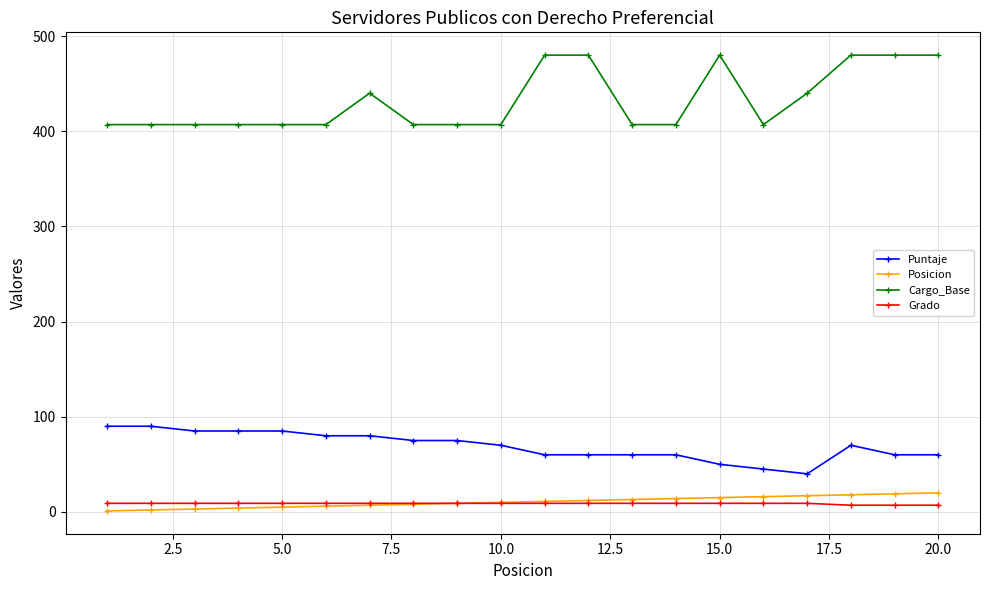

What is the sum of all Grado values?

174